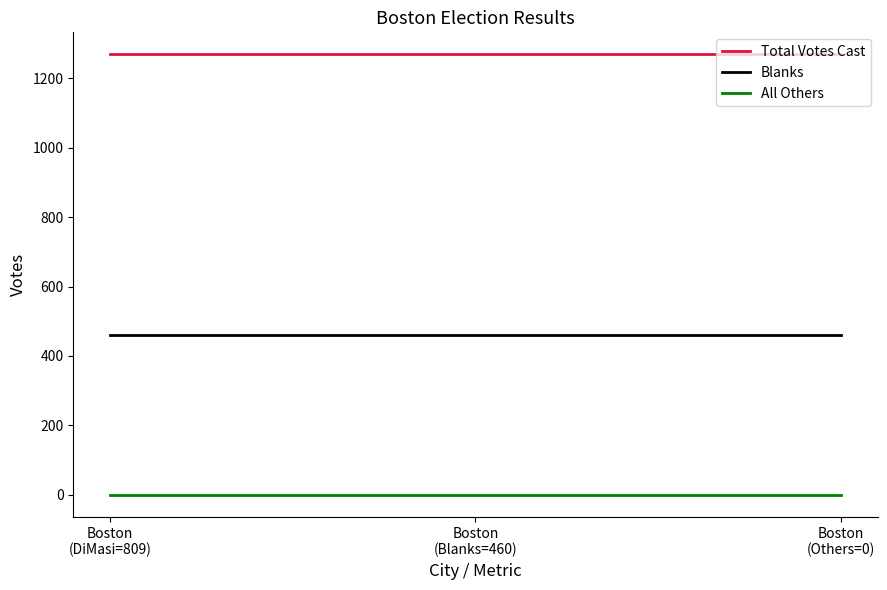

List the series in order of their overall mean, lowest first.

All Others, Blanks, Total Votes Cast